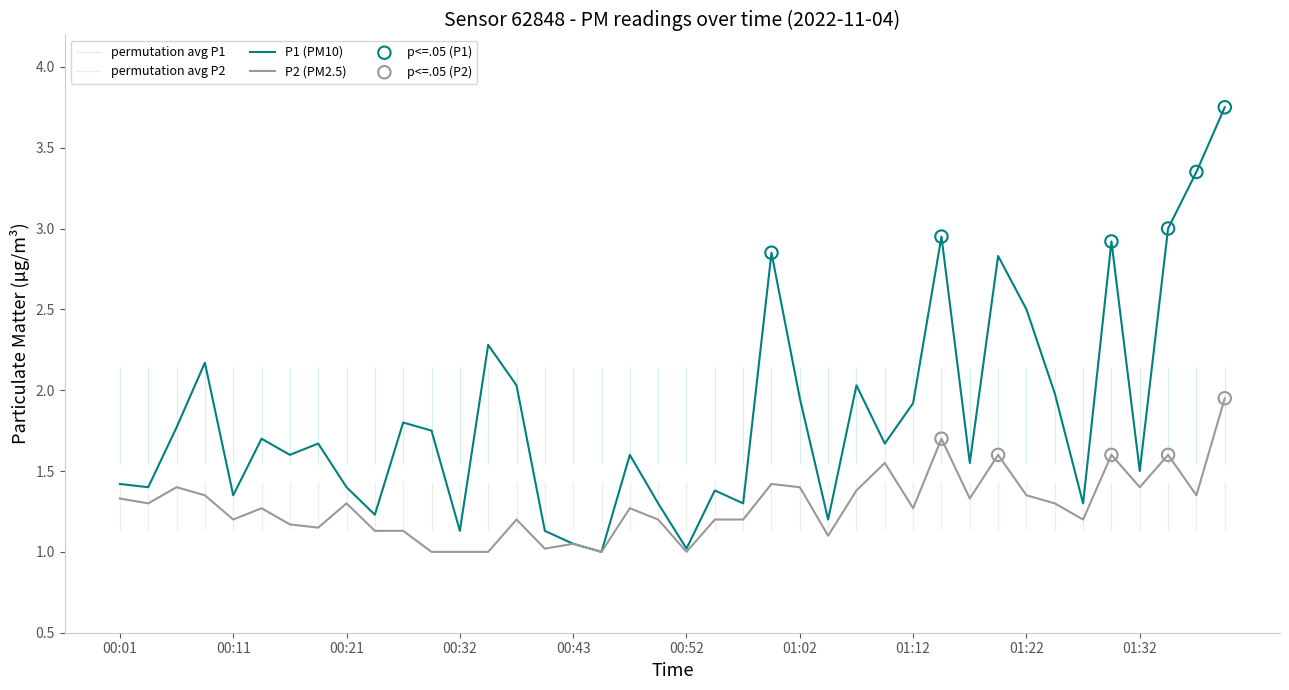

Which series reaches the maximum Y coordinate?

P1